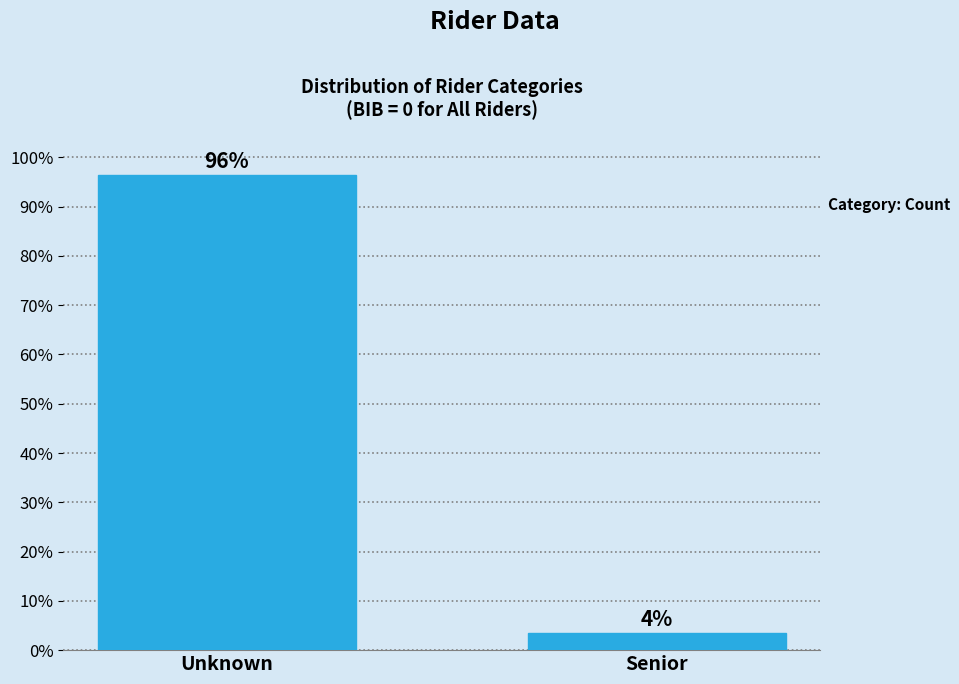

True or false: the data shows 154.3 at Unknown.

False